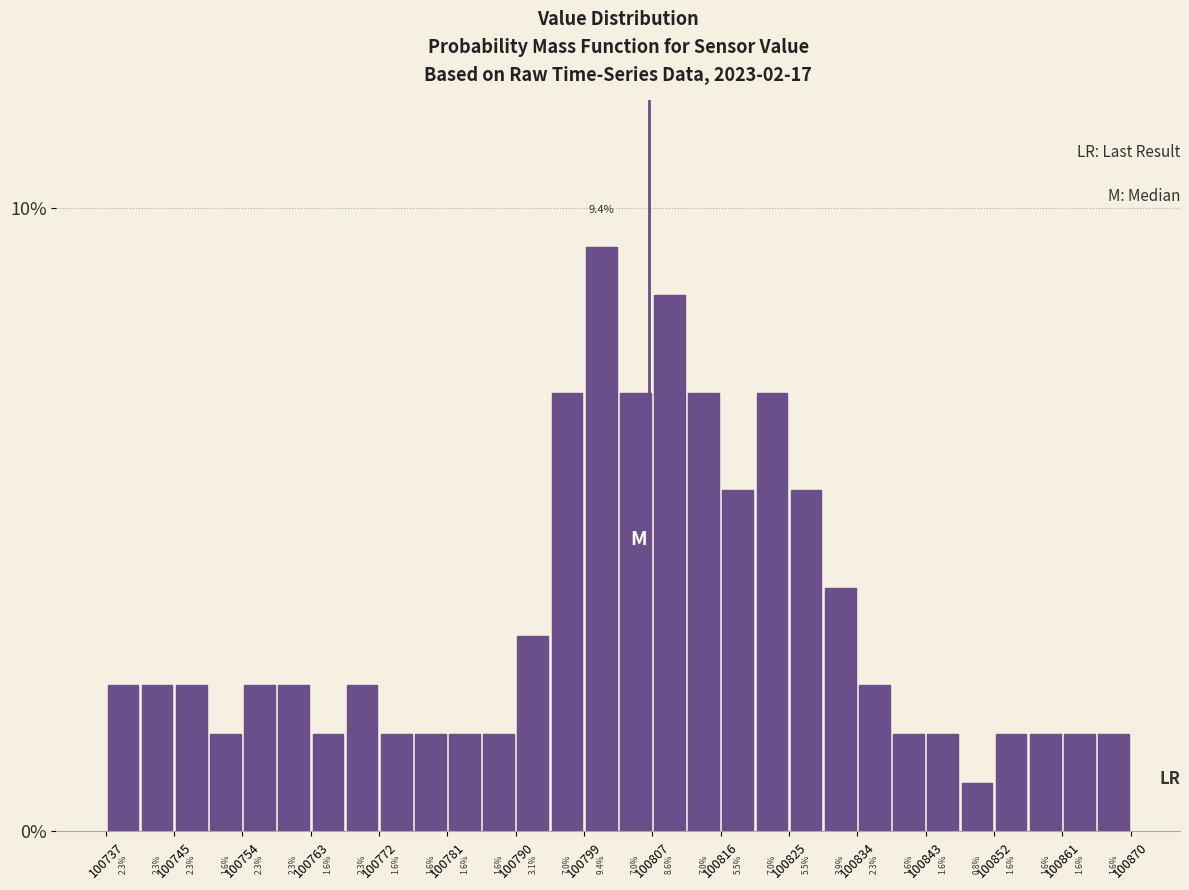

Which range on the x-axis has the tallest bar?

100799 to 100804